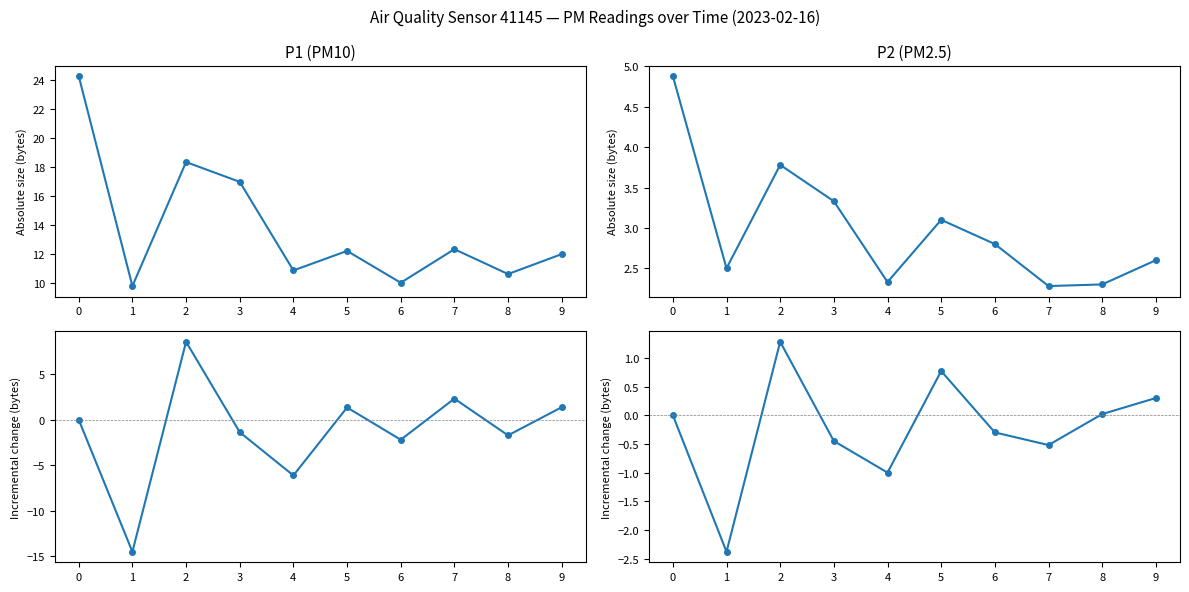

Rank the series by their maximum value, from lowest to highest.

P2 diff, P2, P1 diff, P1